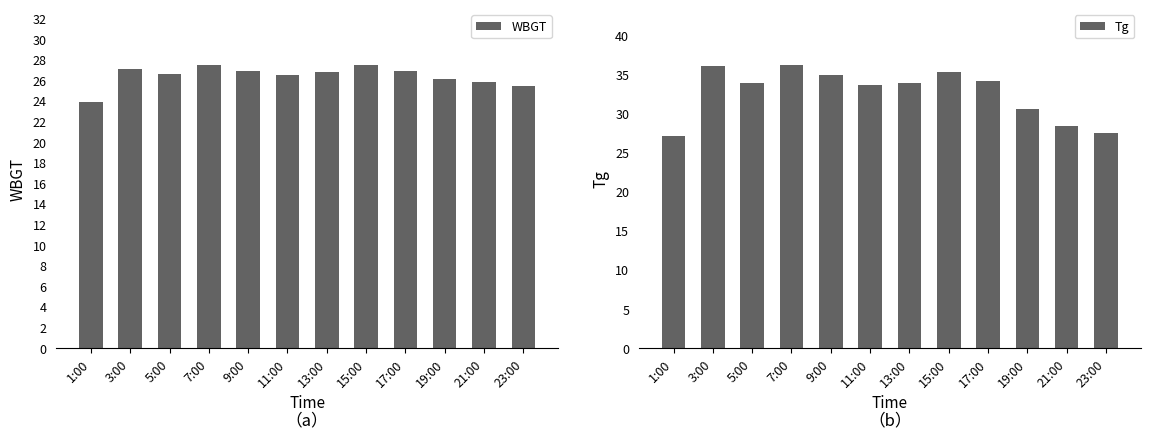

Which series has the widest spread of values?

Tg